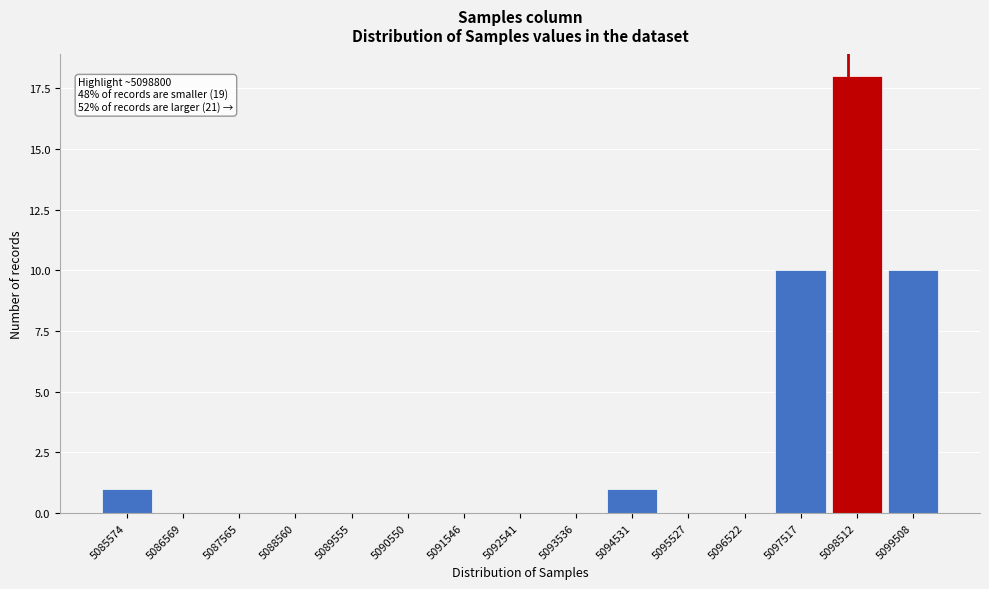

Reading left to right, extract all data points from this chart.

5085574=1	5086569=0	5087565=0	5088560=0	5089555=0	5090550=0	5091546=0	5092541=0	5093536=0	5094531=1	5095527=0	5096522=0	5097517=10	5098512=18	5099508=10